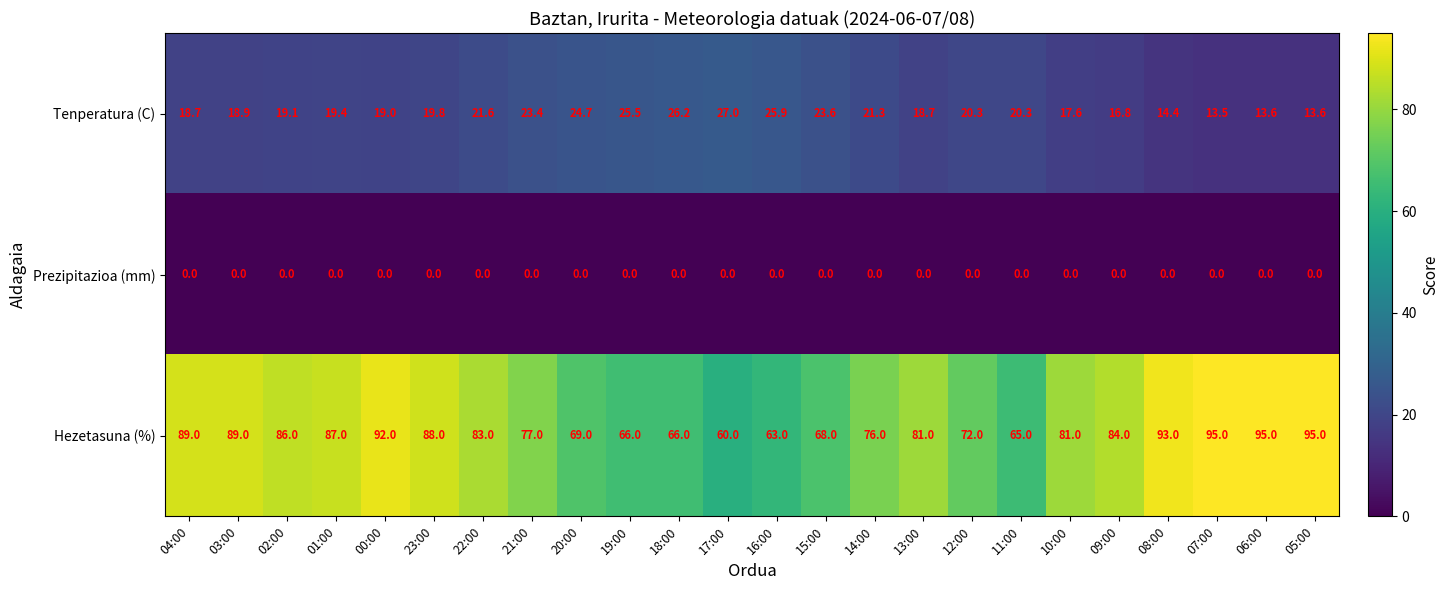

What is the maximum value shown in the chart?

95.0